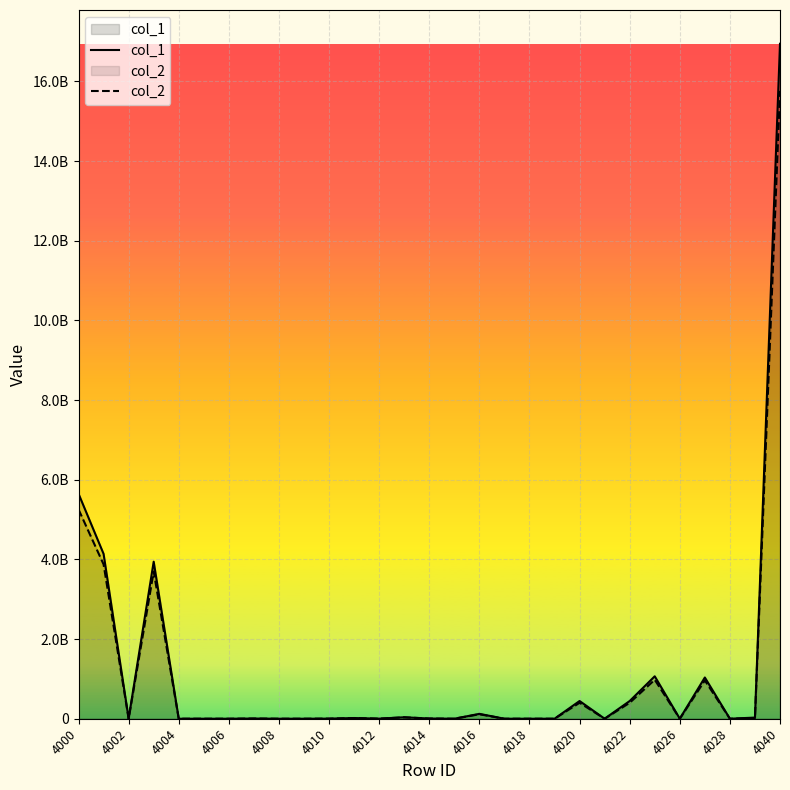

How many interior local peaks does the col_2 series have?

9